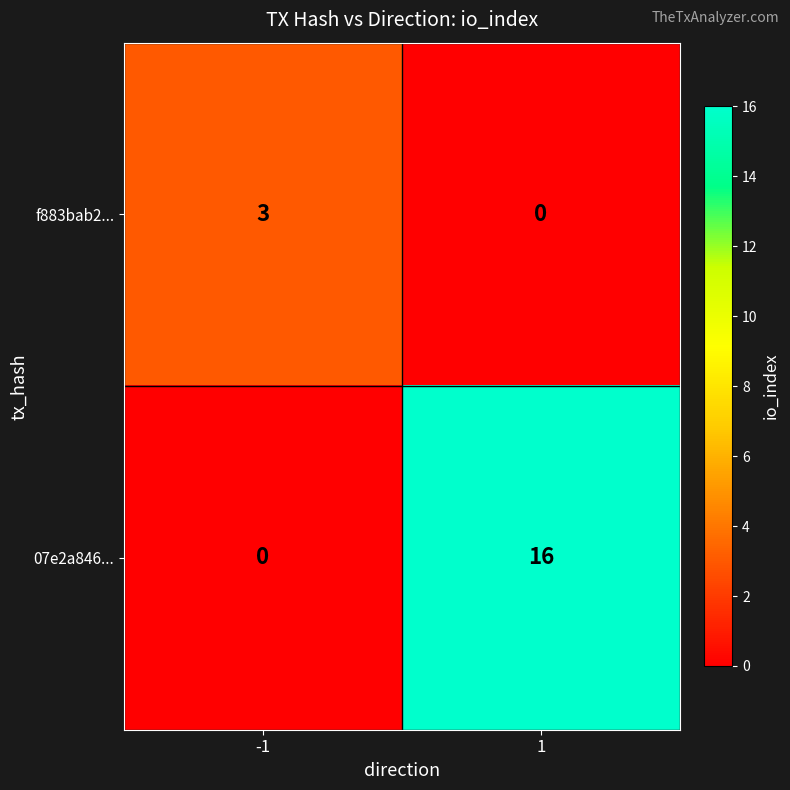

What is the difference between the highest and lowest values at 1?

16